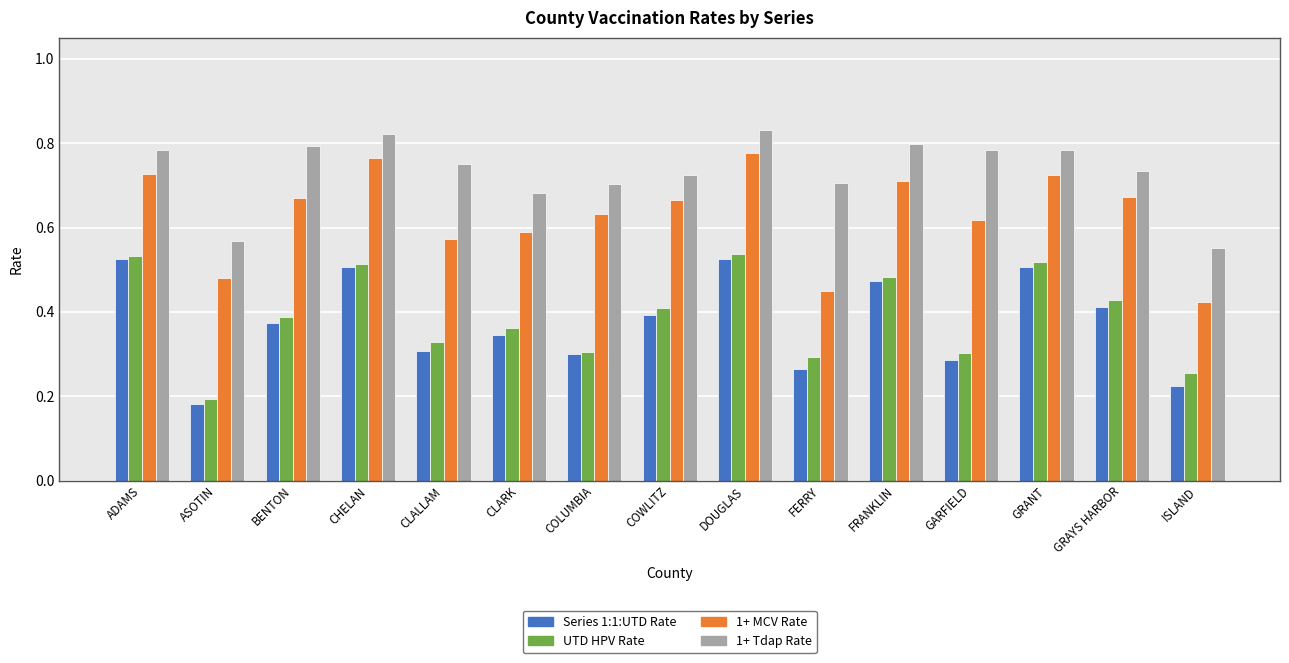

Which series changed the most between CHELAN and CLARK?

1+ MCV Rate